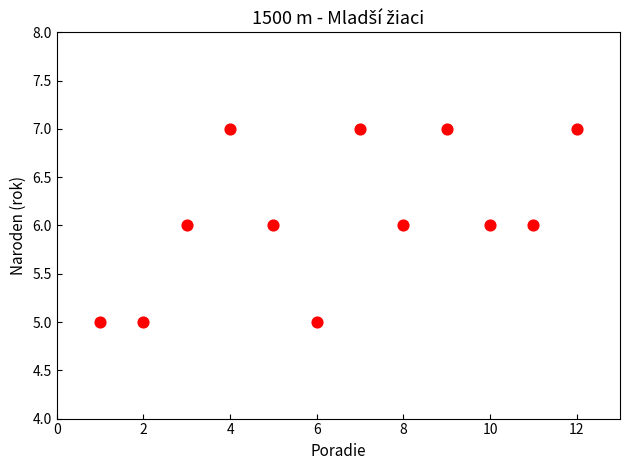

What is the average X value?

6